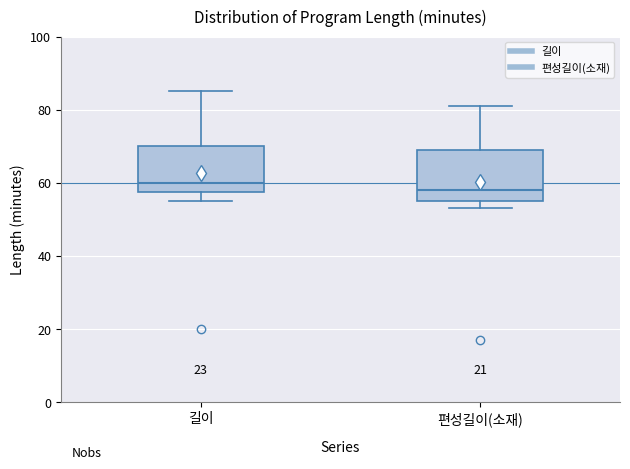

Reading left to right, transcribe this box plot: for each box, give where its median line is, the range the box spans, and where its two whiskers end, as read against the y-axis. The values are not printed on the chart, so give them approximately, as read against the axis.

길이: median 60, box 58 to 70, whiskers 56 to 86
편성길이(소재): median 58, box 56 to 70, whiskers 54 to 82